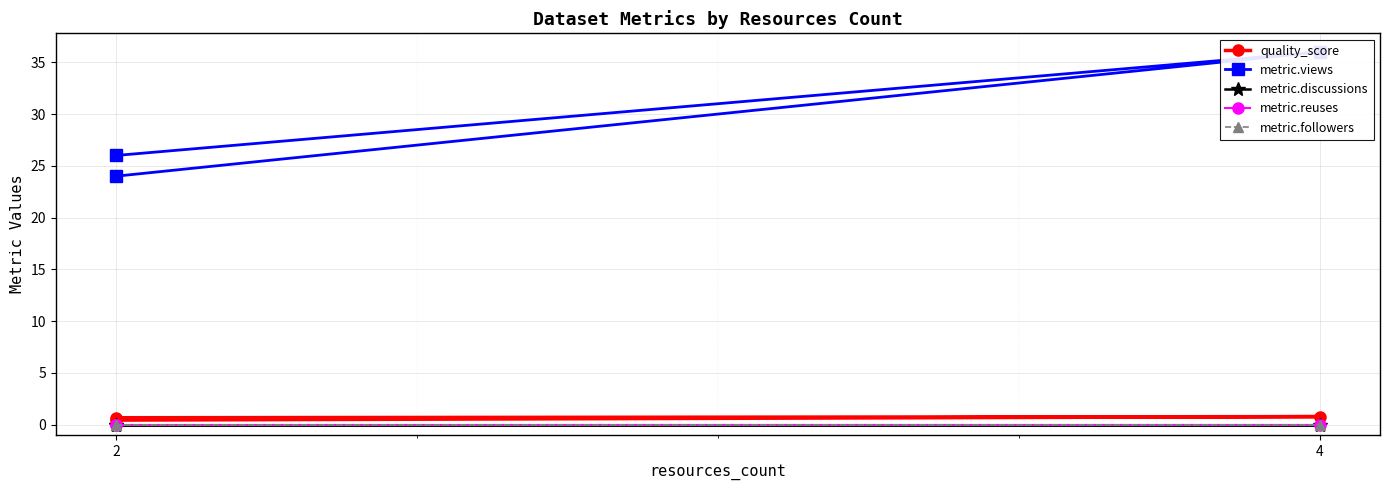

The quality_score series shows 0.3 at 2. True or false?

False